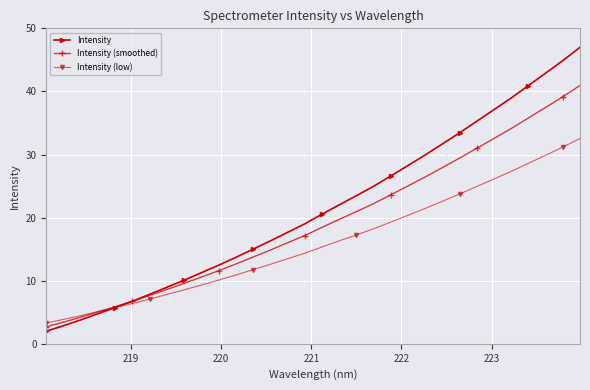

List the series in order of their overall mean, lowest first.

Intensity (low), Intensity (smoothed), Intensity